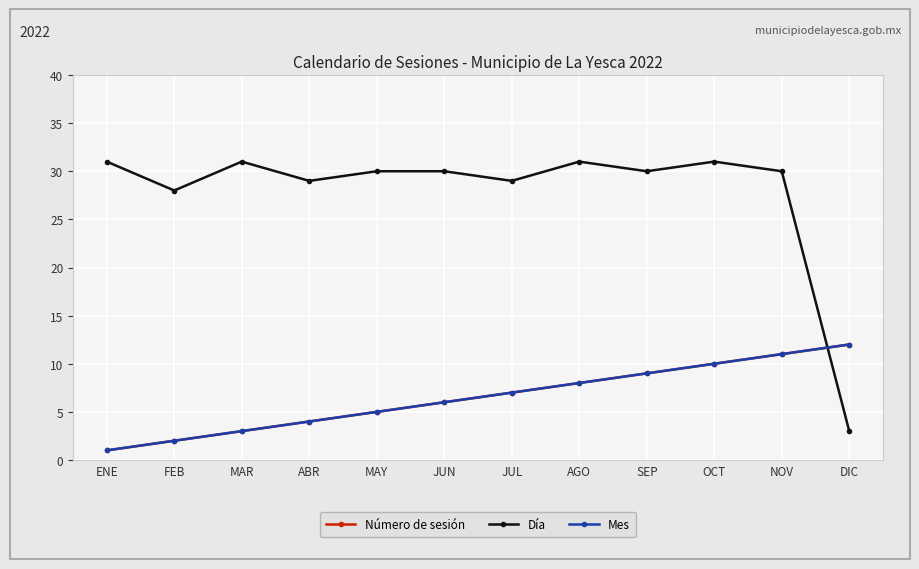

List the series in order of their peak value, lowest first.

Número de sesión, Mes, Día